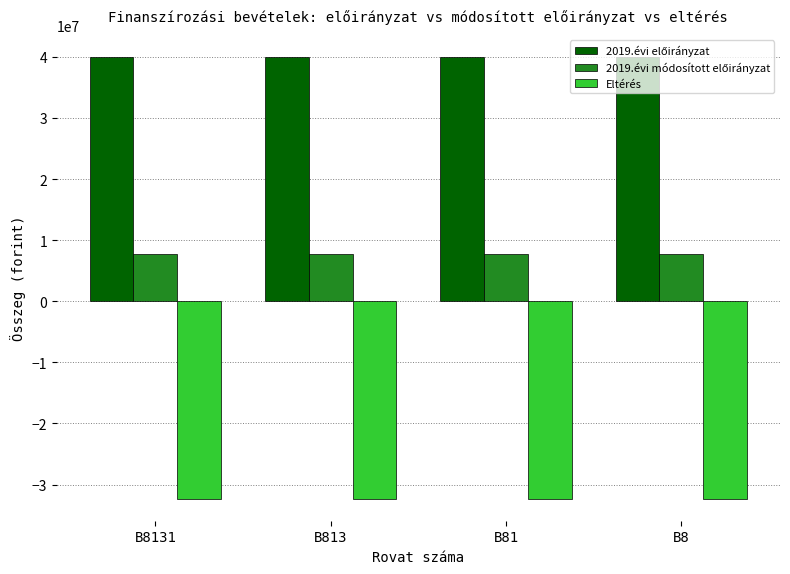

How many series are shown in this chart?

3